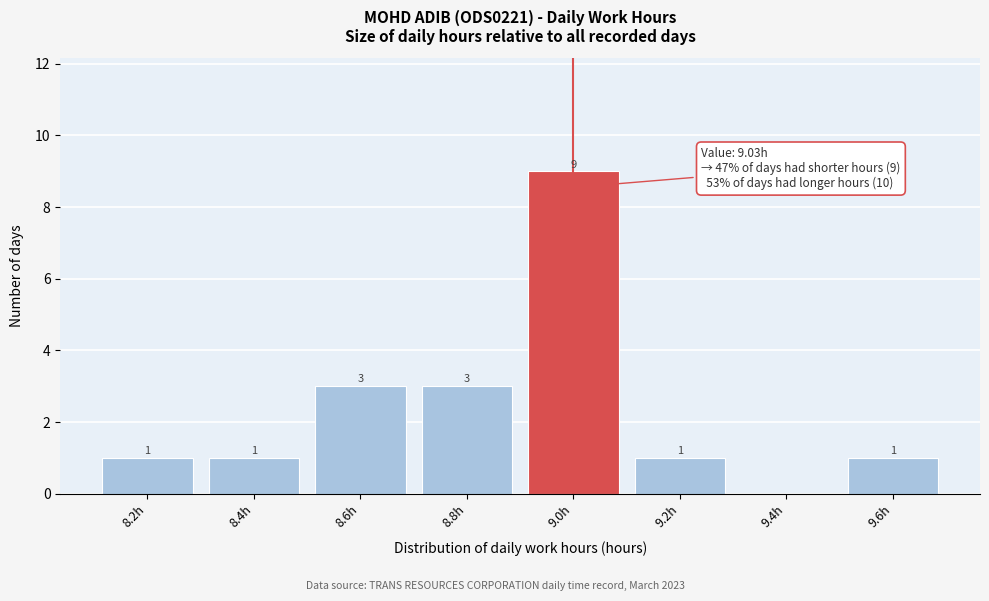

Reading left to right, extract all data points from this chart.

8.2h=1	8.4h=1	8.6h=3	8.8h=3	9.0h=9	9.2h=1	9.4h=0	9.6h=1